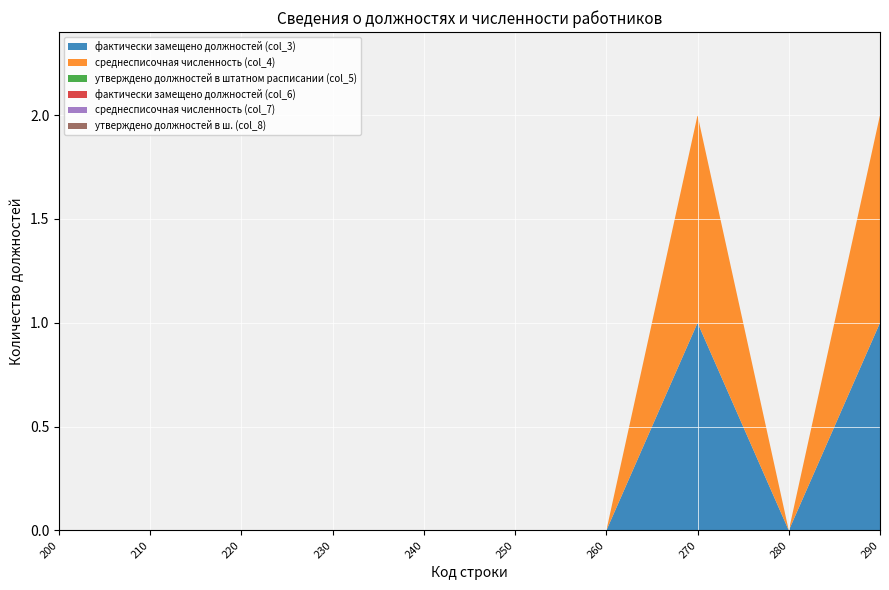

Reading right to left, transcribe all the data shown in this chart.

фактически замещено должностей (col_3): 290=1	280=0	270=1	260=0	250=0	240=0	230=0	220=0	210=0	200=0
среднесписочная численность (col_4): 290=1	280=0	270=1	260=0	250=0	240=0	230=0	220=0	210=0	200=0
утверждено должностей в штатном расписании (col_5): 290=0	280=0	270=0	260=0	250=0	240=0	230=0	220=0	210=0	200=0
фактически замещено должностей (col_6): 290=0	280=0	270=0	260=0	250=0	240=0	230=0	220=0	210=0	200=0
среднесписочная численность (col_7): 290=0	280=0	270=0	260=0	250=0	240=0	230=0	220=0	210=0	200=0
утверждено должностей в ш. (col_8): 290=0	280=0	270=0	260=0	250=0	240=0	230=0	220=0	210=0	200=0